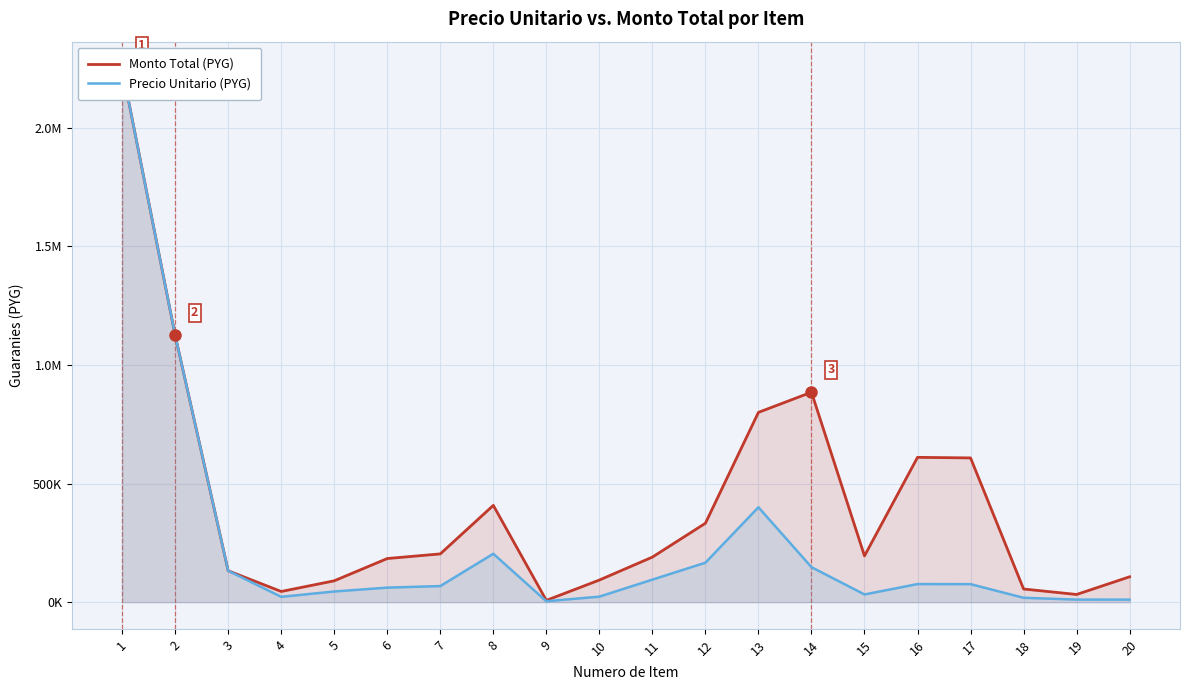

Reading left to right, list all the values displayed in this chart.

Monto Total (PYG): 2250000	1125000	132300	45000	90000	183900	203400	408000	7600	93200	190000	332600	800000	885000	195000	610400	608000	55500	32400	107000
Precio Unitario (PYG): 2250000	1125000	132300	22500	45000	61300	67800	204000	3800	23300	95000	166300	400000	147500	32500	76300	76000	18500	10800	10700